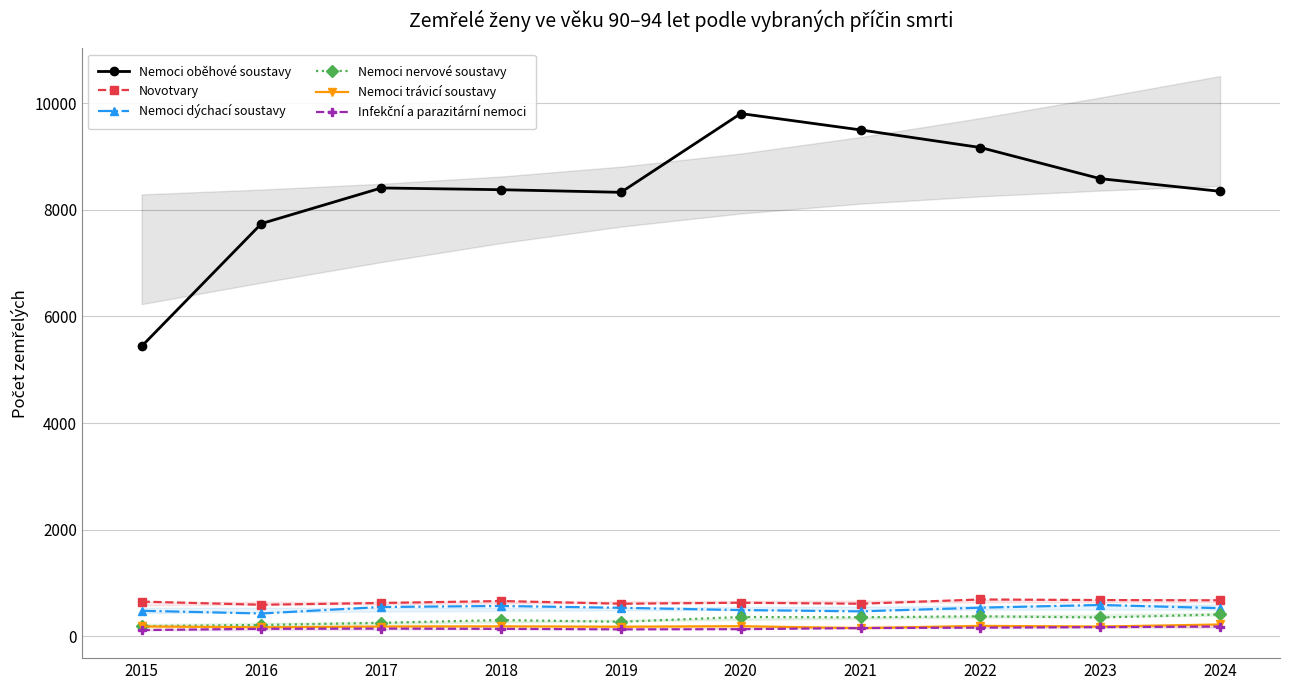

At how many categories does at least one series exceed 1620?

10